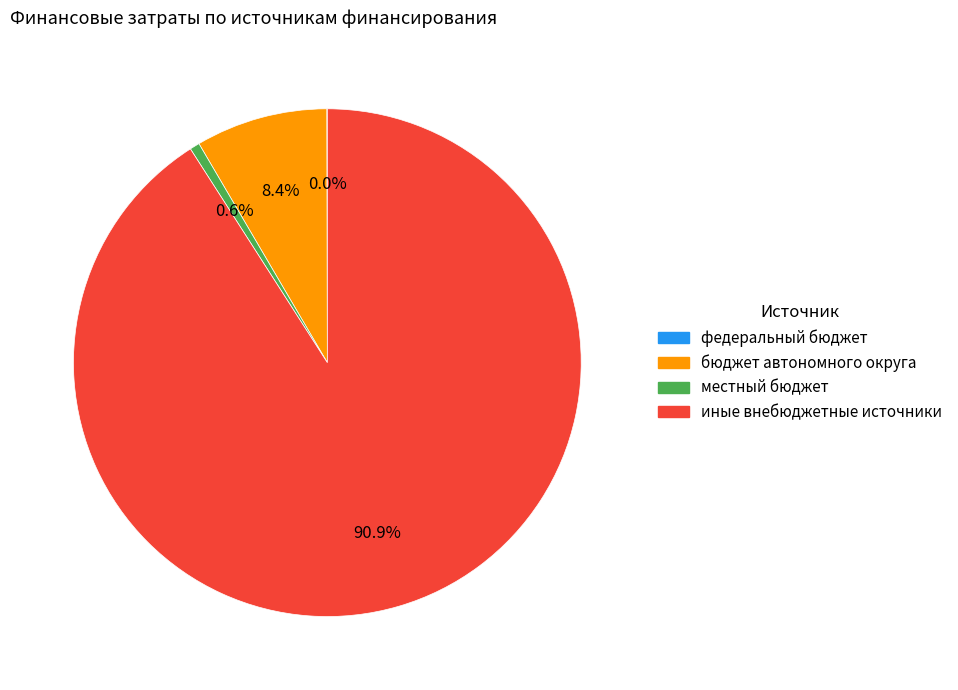

What percentage is the бюджет автономного округа slice, to the nearest percent?

8%